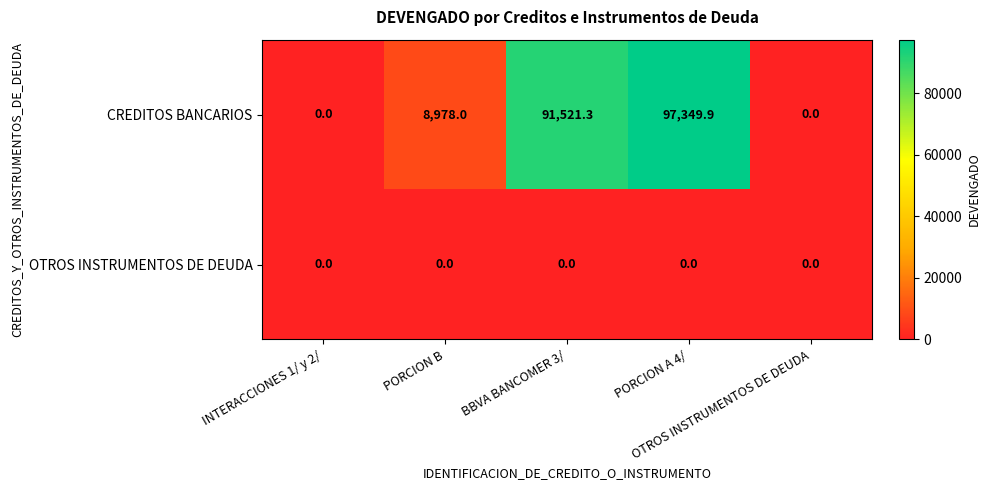

Which series has the largest range (max minus min)?

CREDITOS BANCARIOS